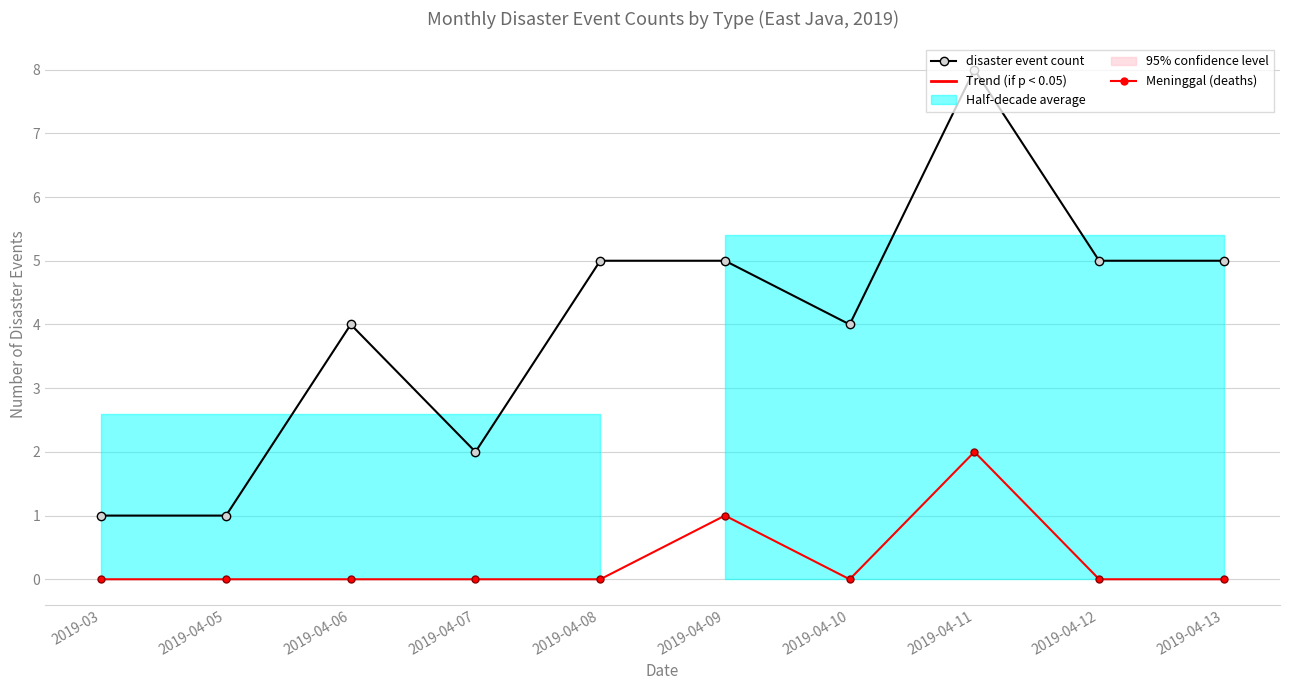

True or false: disaster event count and Meninggal (deaths) cross at least once.

False